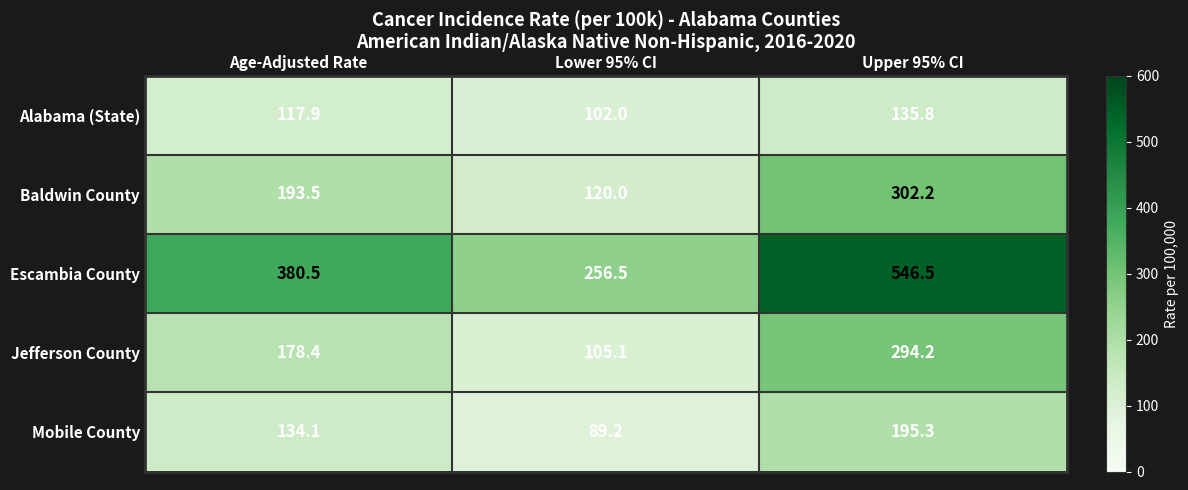

How many categories are shown in the chart?

3